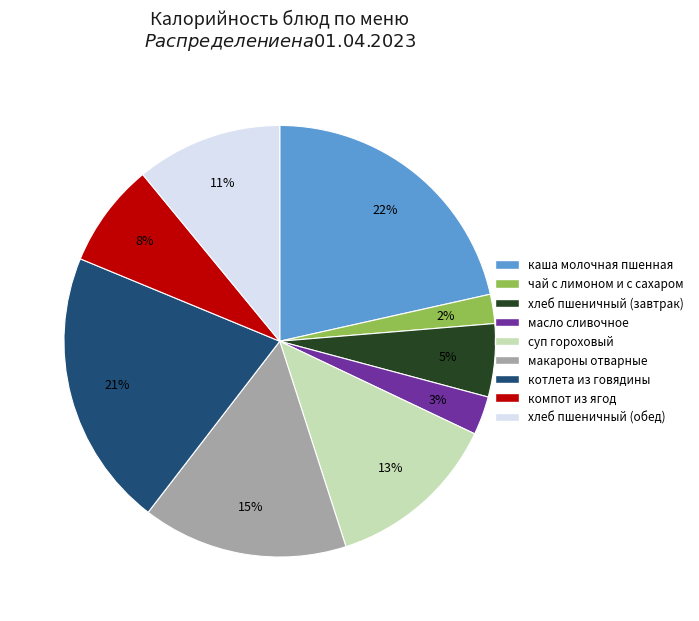

What percentage is the каша молочная пшенная slice, to the nearest percent?

22%